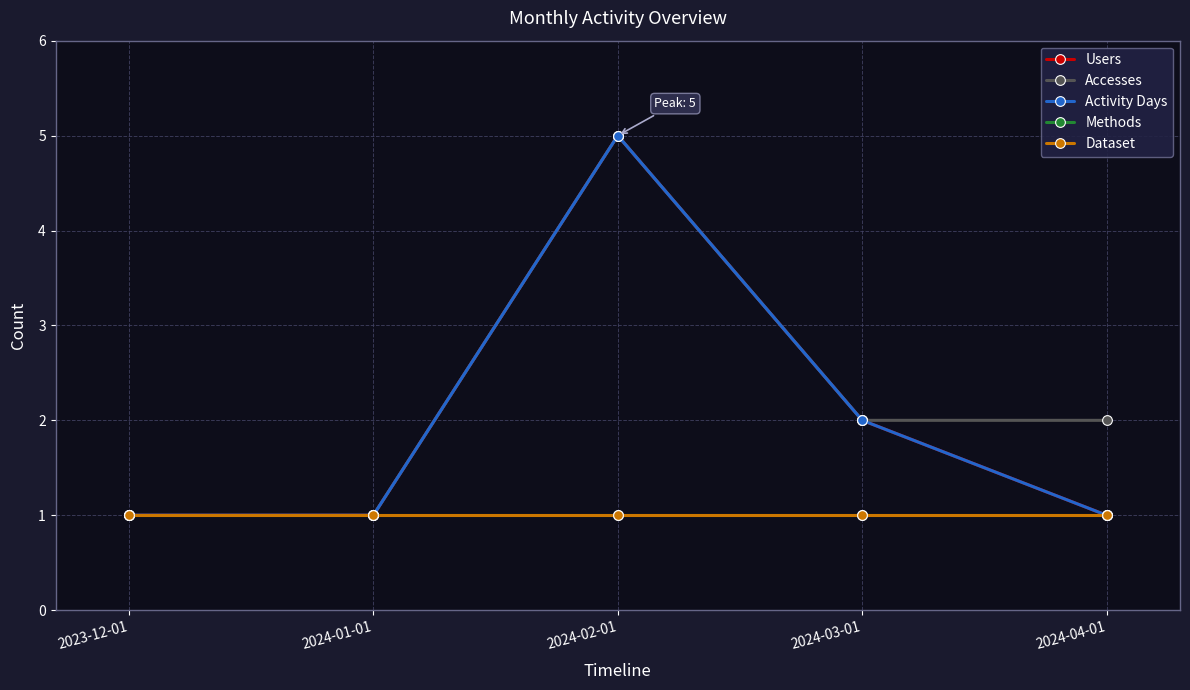

Is it true that Accesses equals 2 at 2024-02-01?

False